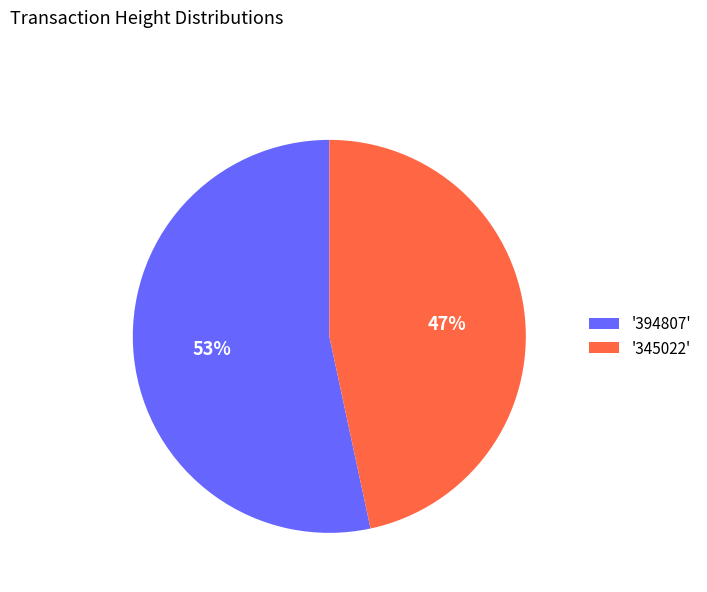

To the nearest percent, what percentage of the pie is '345022'?

47%